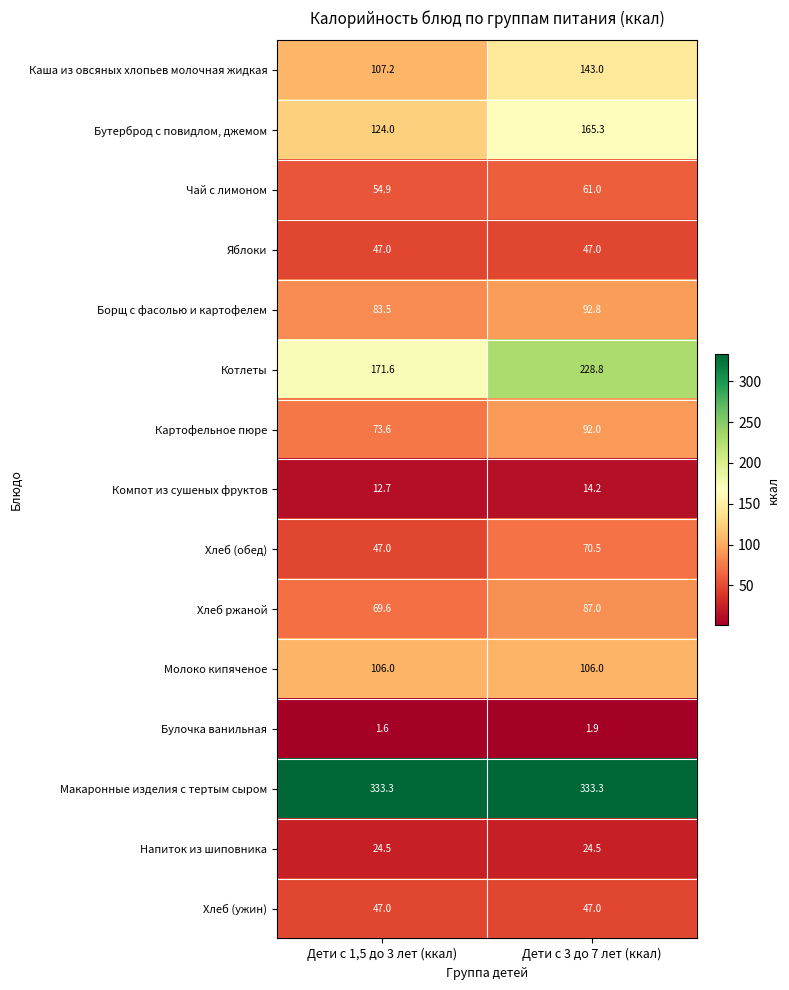

Which series changed the most between Дети с 1,5 до 3 лет (ккал) and Дети с 3 до 7 лет (ккал)?

Котлеты